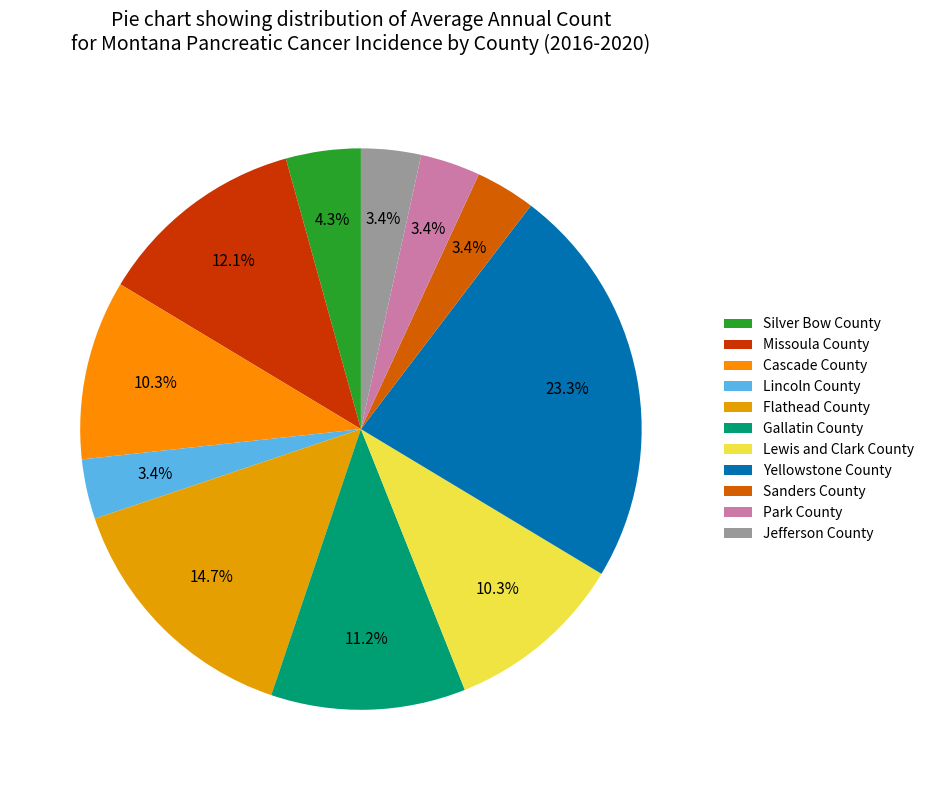

True or false: Yellowstone County accounts for 23% of the total.

True